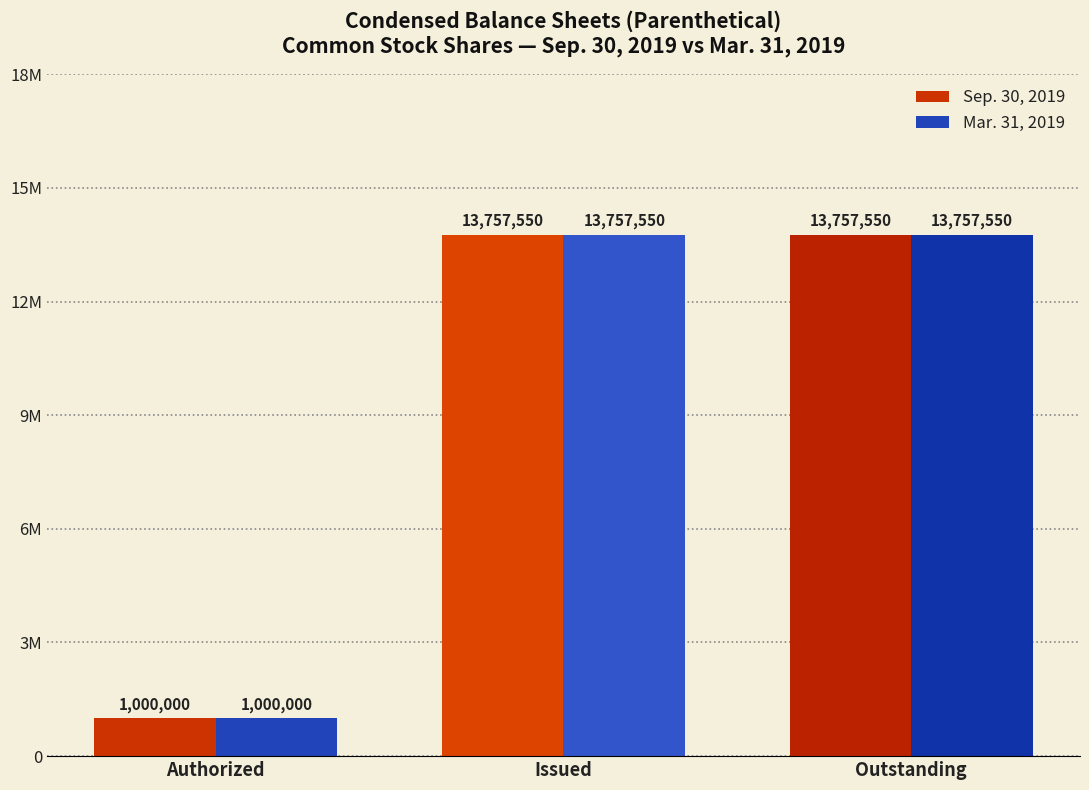

Are the bars grouped side by side (vs. stacked)?

Yes